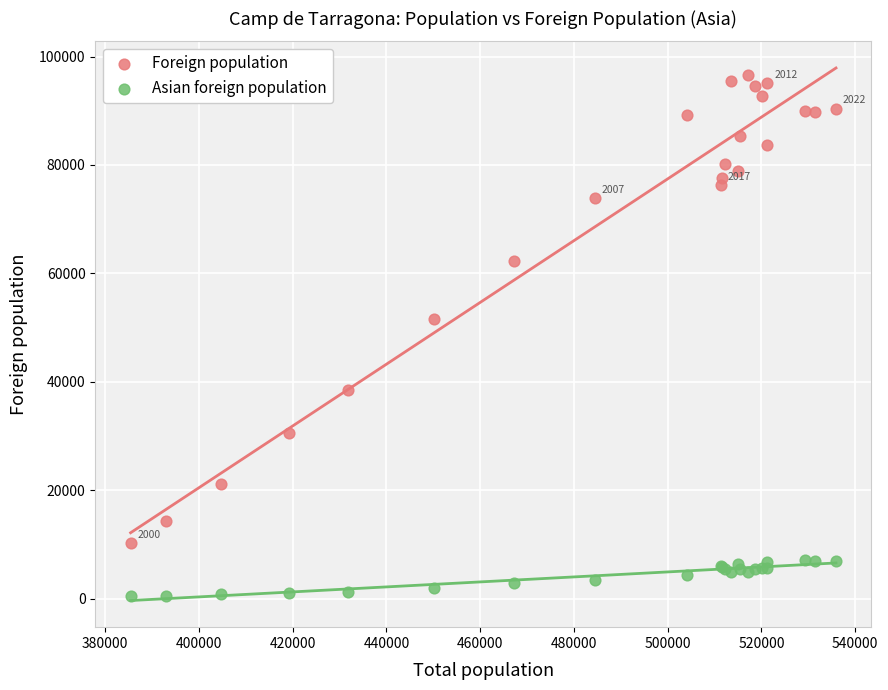

Which series has the widest spread of Y values?

Foreign population